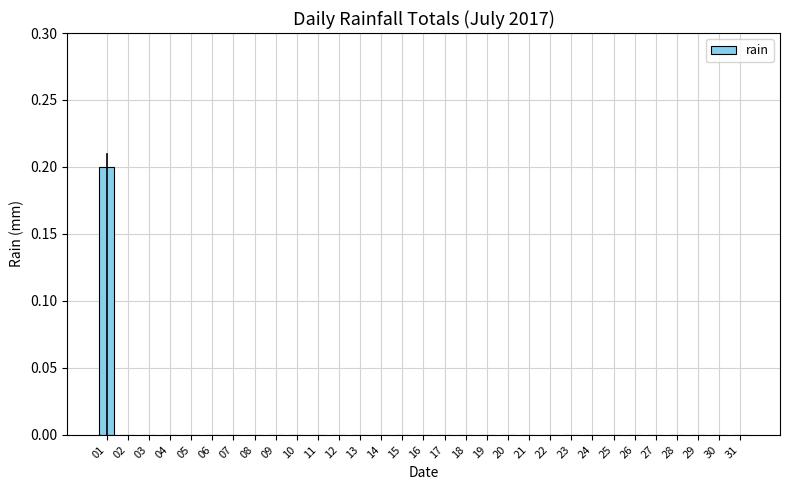

Is it true that the value at 09 is 0.1?

False